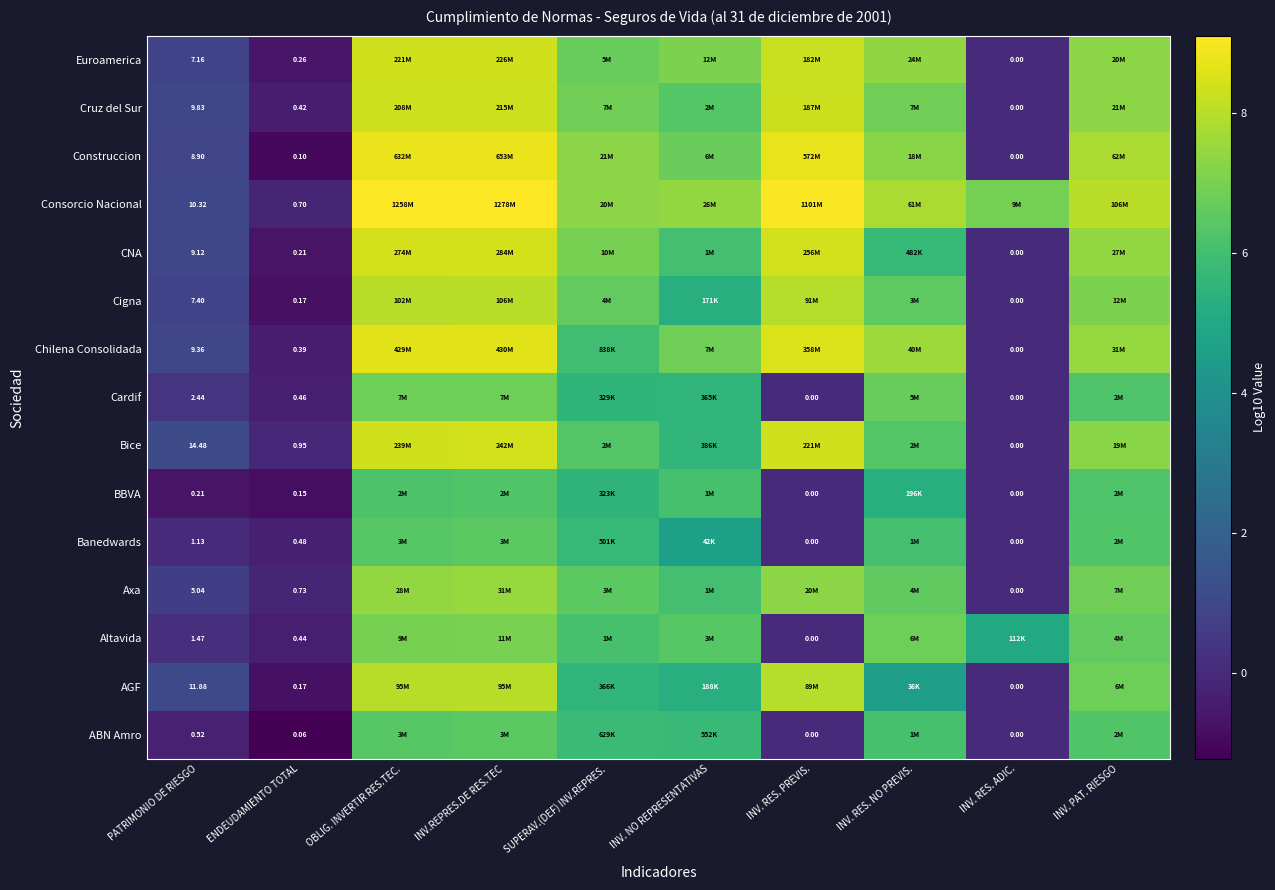

Which label corresponds to the largest value in the chart?

INV.REPRES.DE RES.TEC